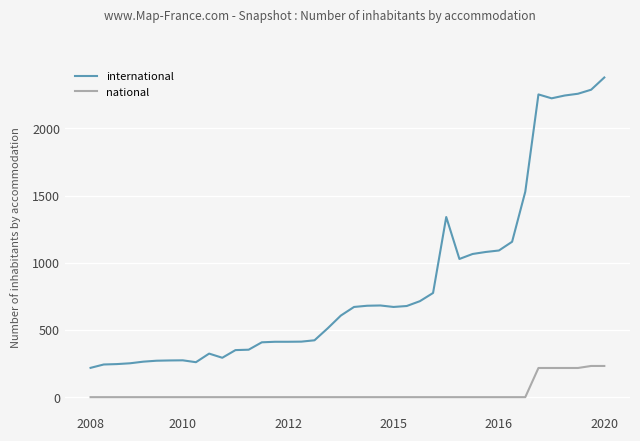

True or false: international and national cross at least once.

False